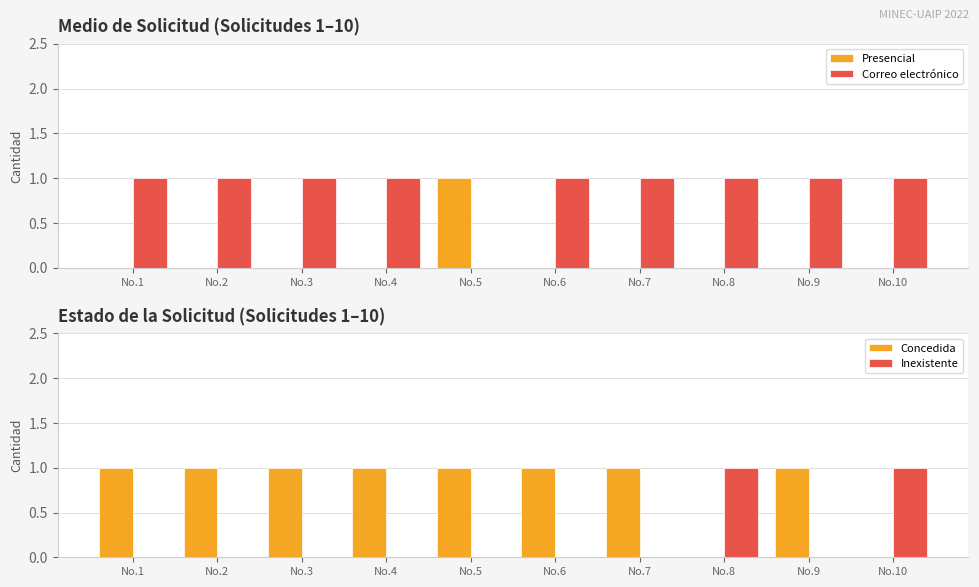

What is the average value of the Concedida series?

1